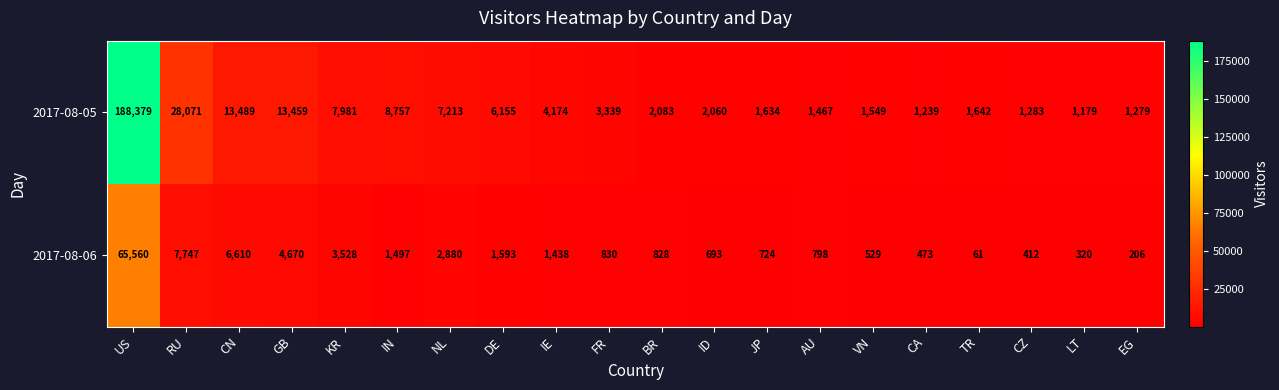

Which series changed the most between CA and EG?

2017-08-06